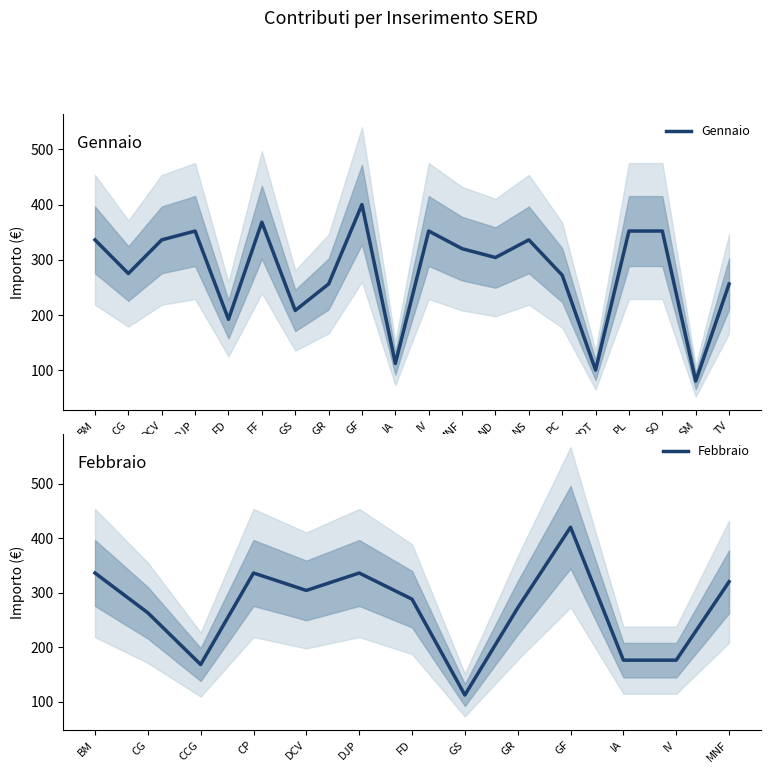

What is the difference between the maximum and minimum values?

320